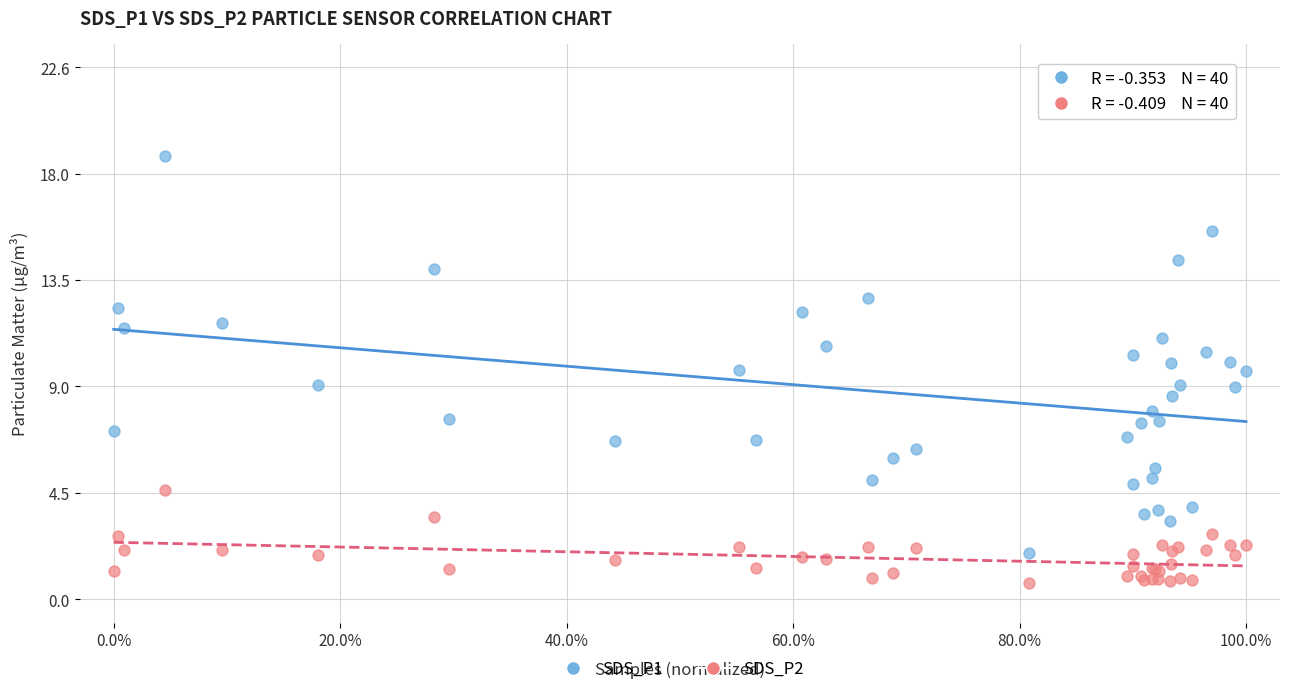

Which series contains the highest Y value?

SDS_P1